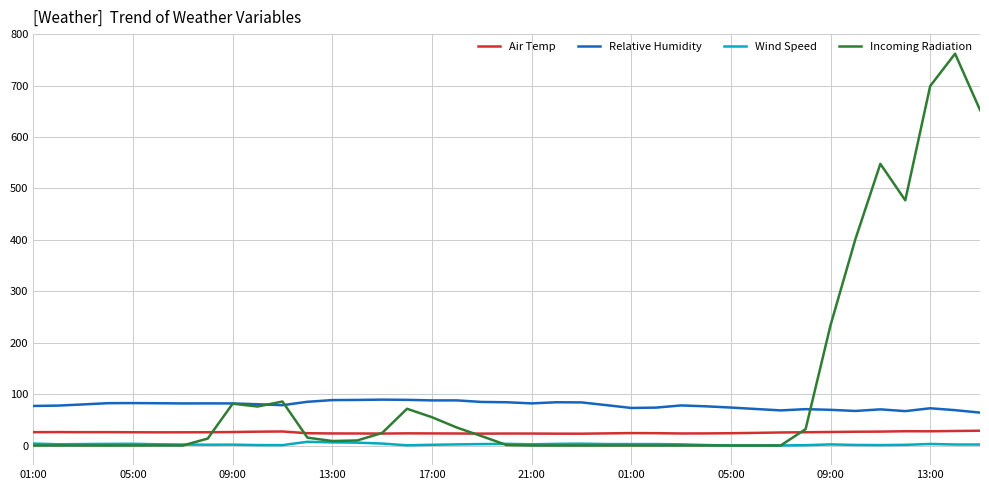

Rank the series by their average value, from highest to lowest.

Incoming Radiation, Relative Humidity, Air Temp, Wind Speed